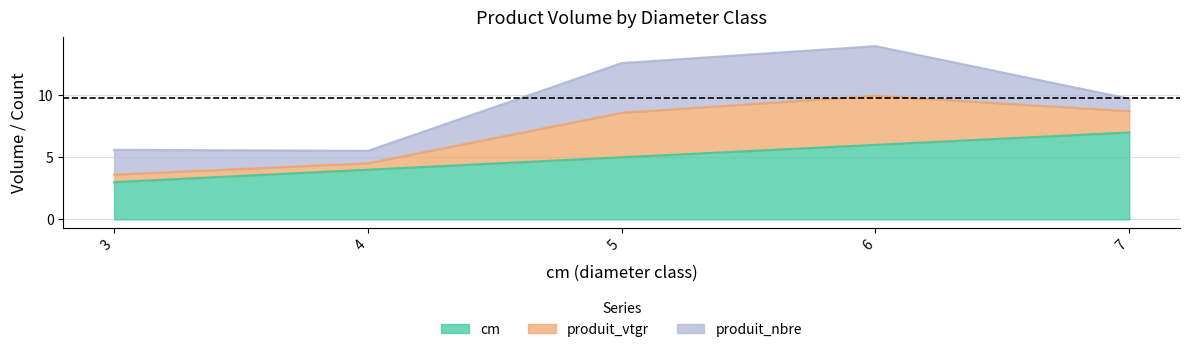

True or false: cm has a value of 3.0 at 6.

False